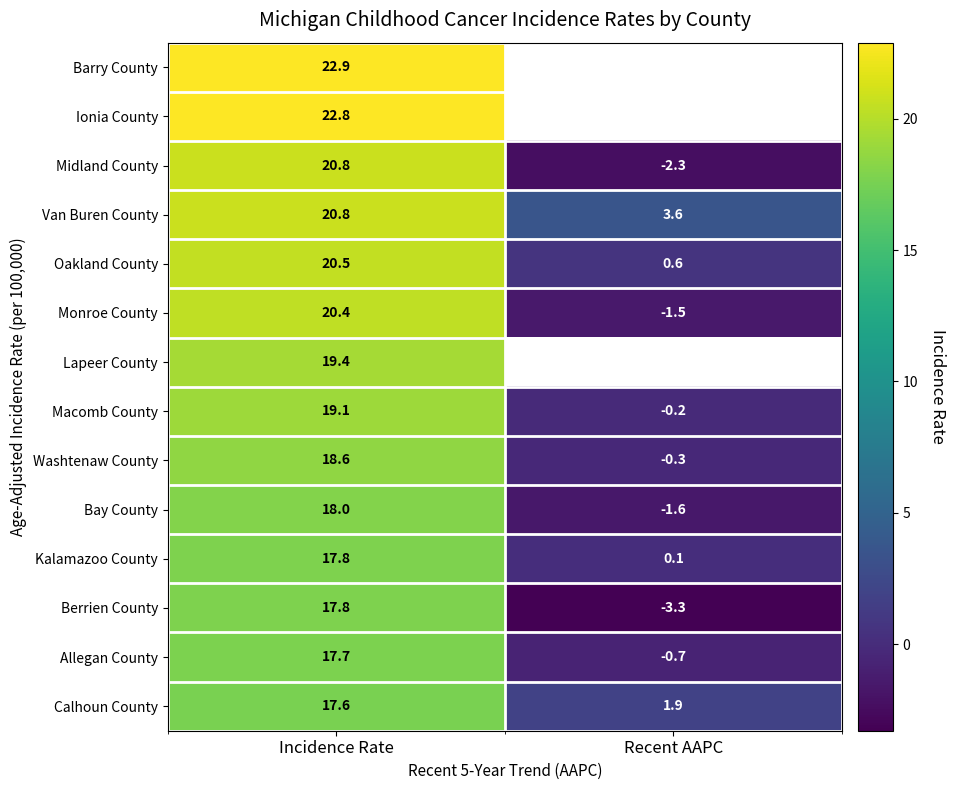

How many data points does each series have?

2